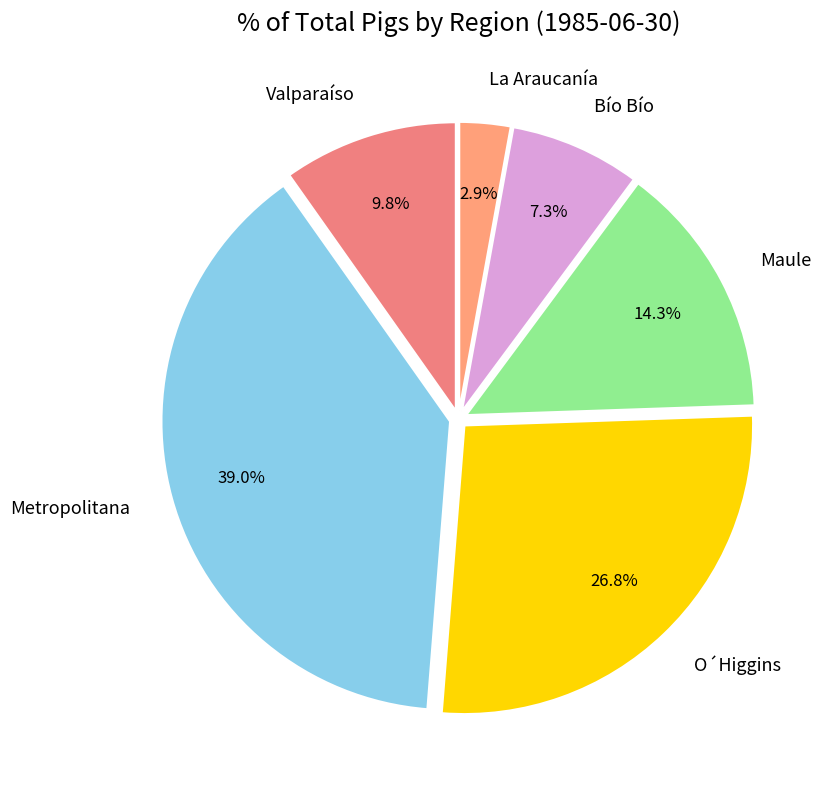

The Bío Bío slice represents 21% of the pie. True or false?

False